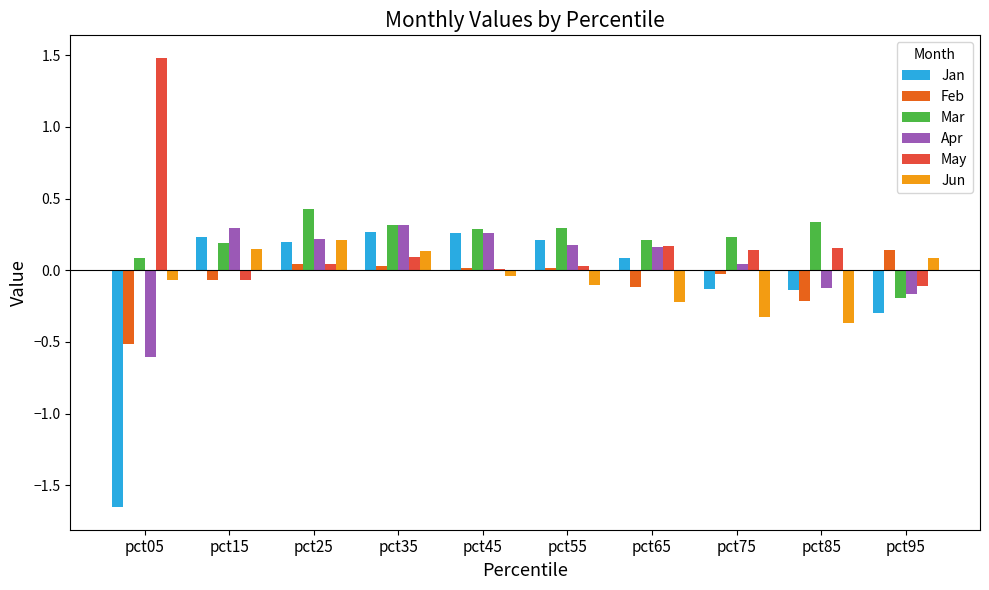

Which category has the highest value in the Mar series?

pct25